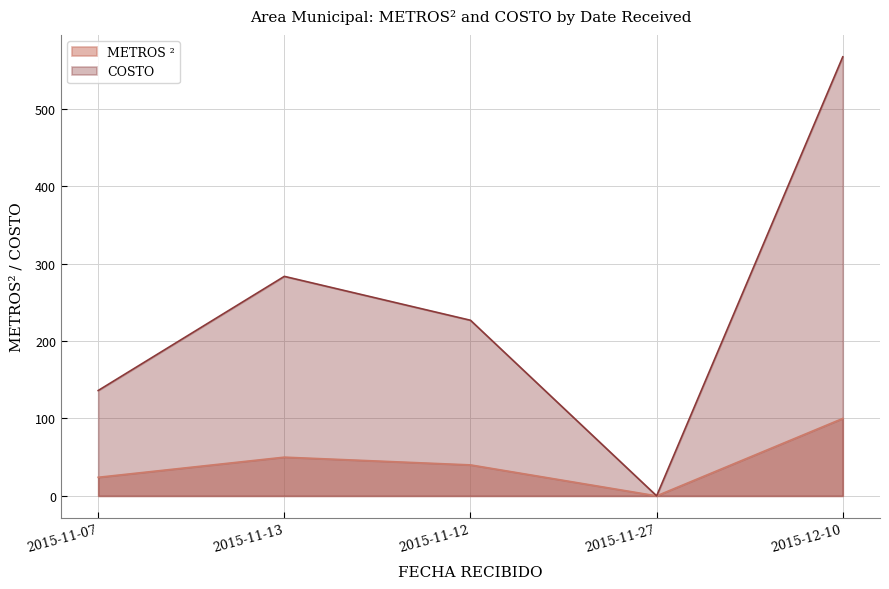

Rank the series at 2015-12-10 from lowest to highest value.

METROS ², COSTO